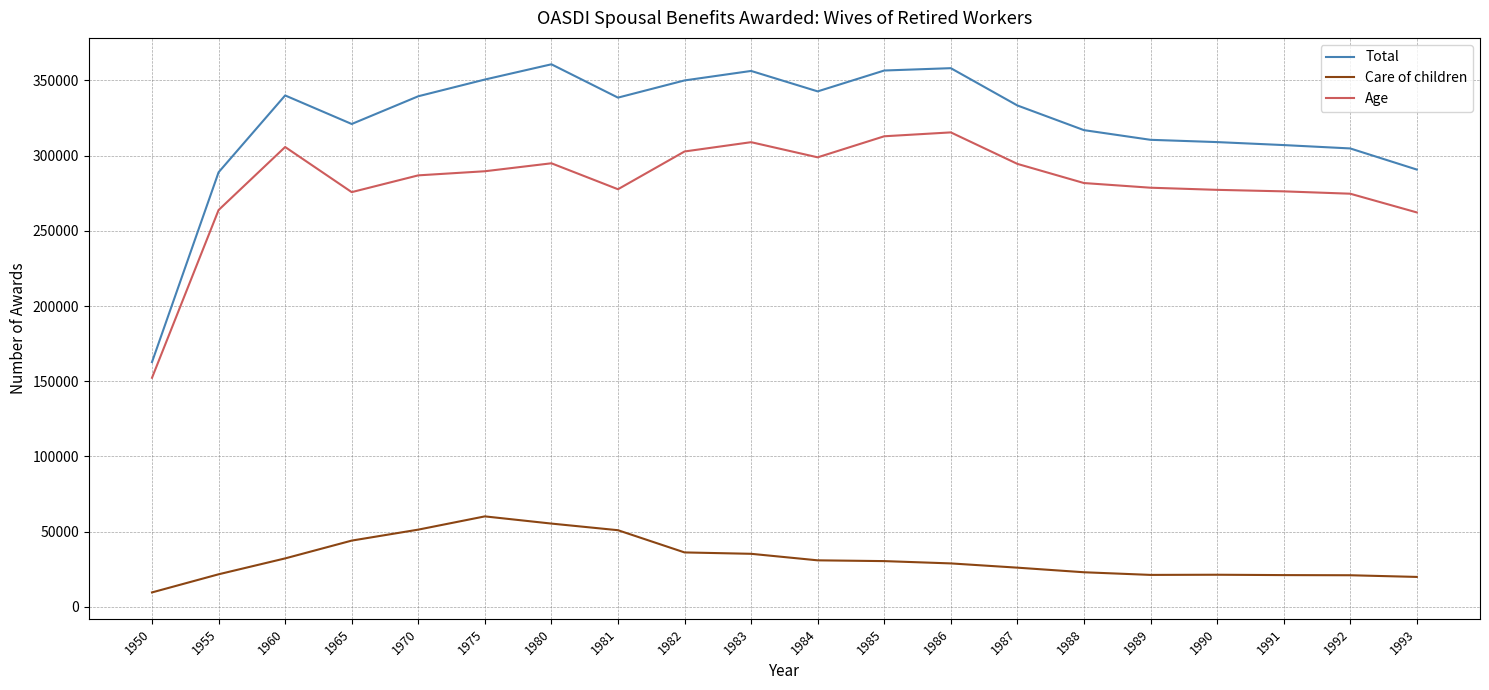

Which series has the largest total across all categories?

Total